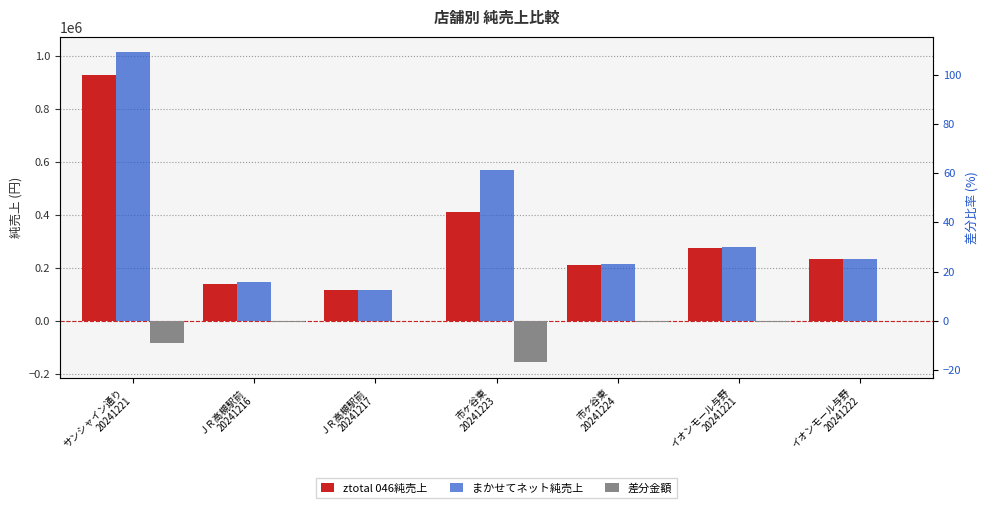

Count the number of data series in this chart.

3